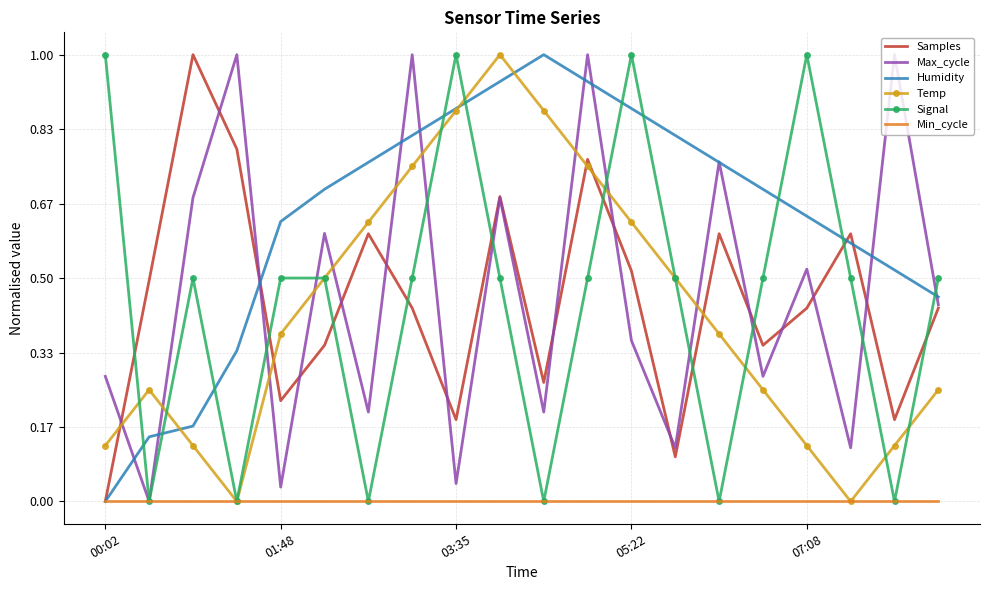

What is the greatest value displayed?

1.0